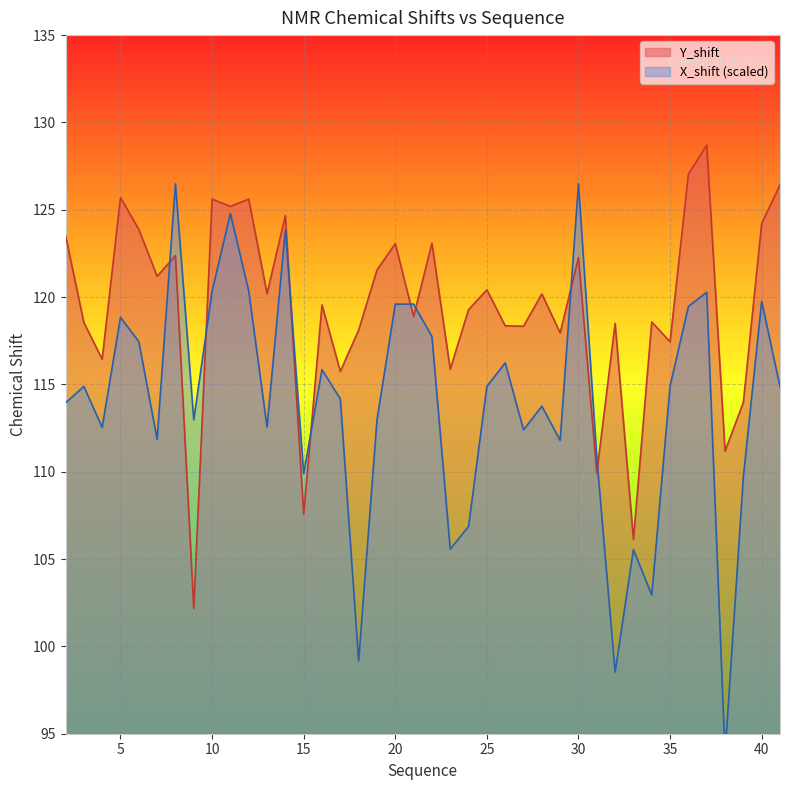

Rank the series by their average value, from highest to lowest.

Y_shift, X_shift